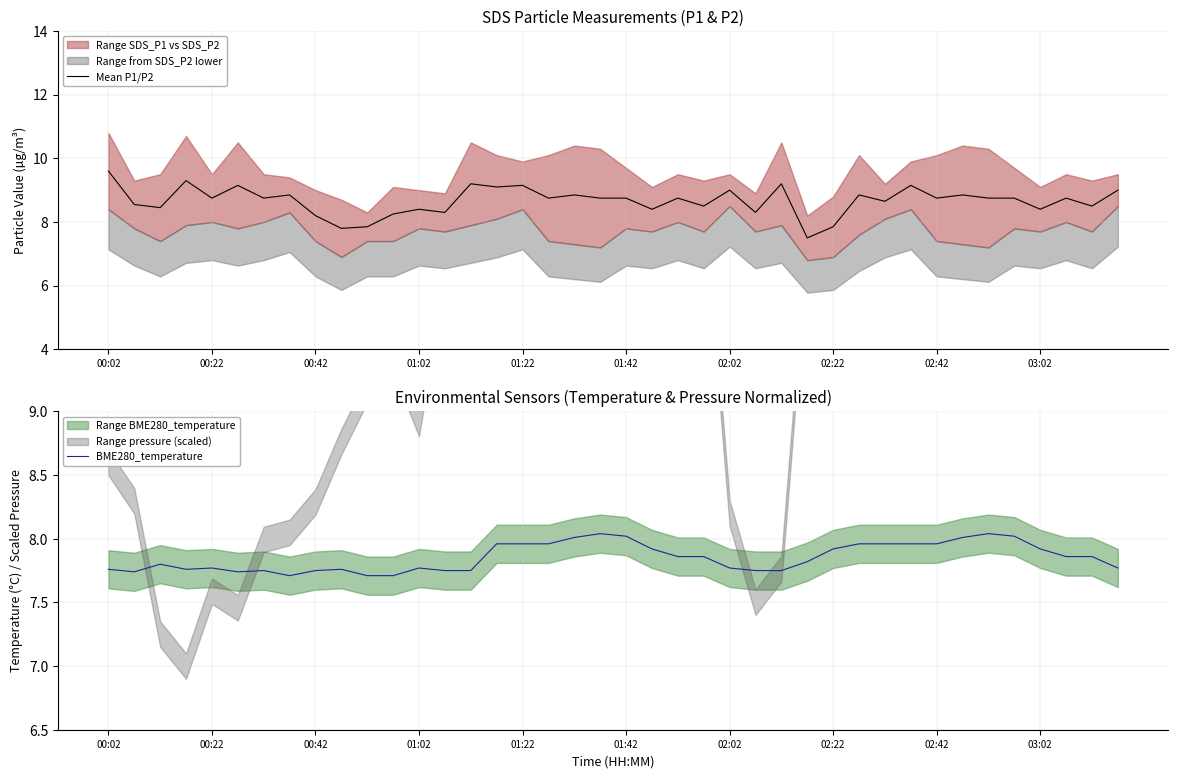

What is the label of the 14th point from the right?

26